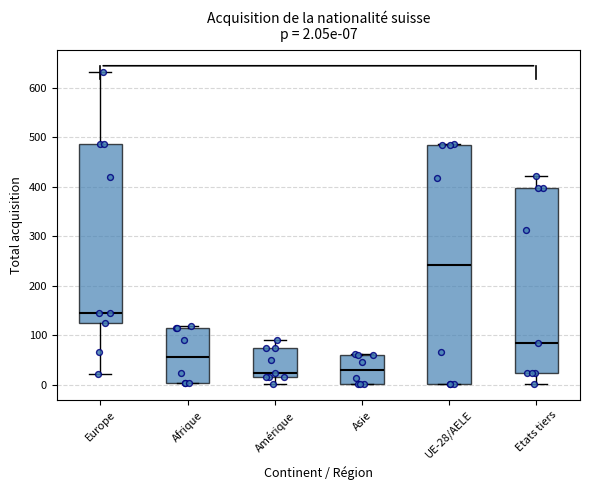

Which box's median line is the highest?

UE-28/AELE